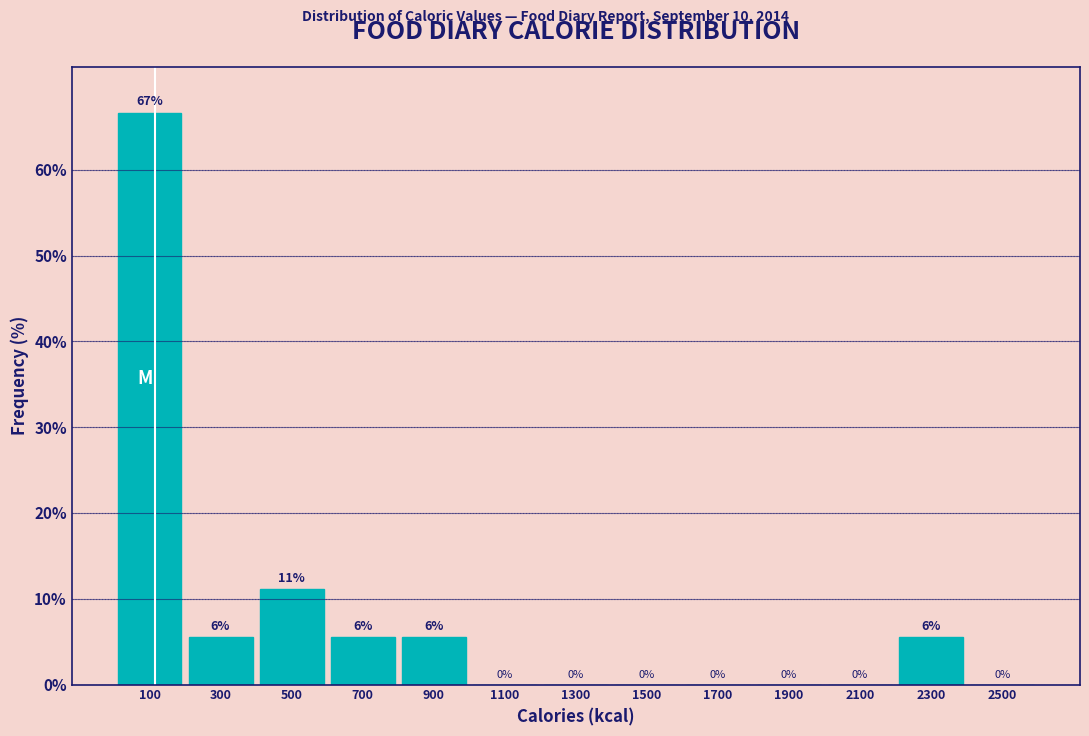

Which range on the x-axis has the tallest bar?

0 to 200